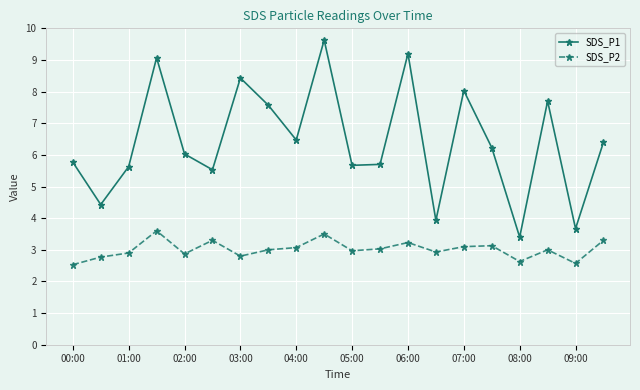

Which series has the largest total across all categories?

SDS_P1